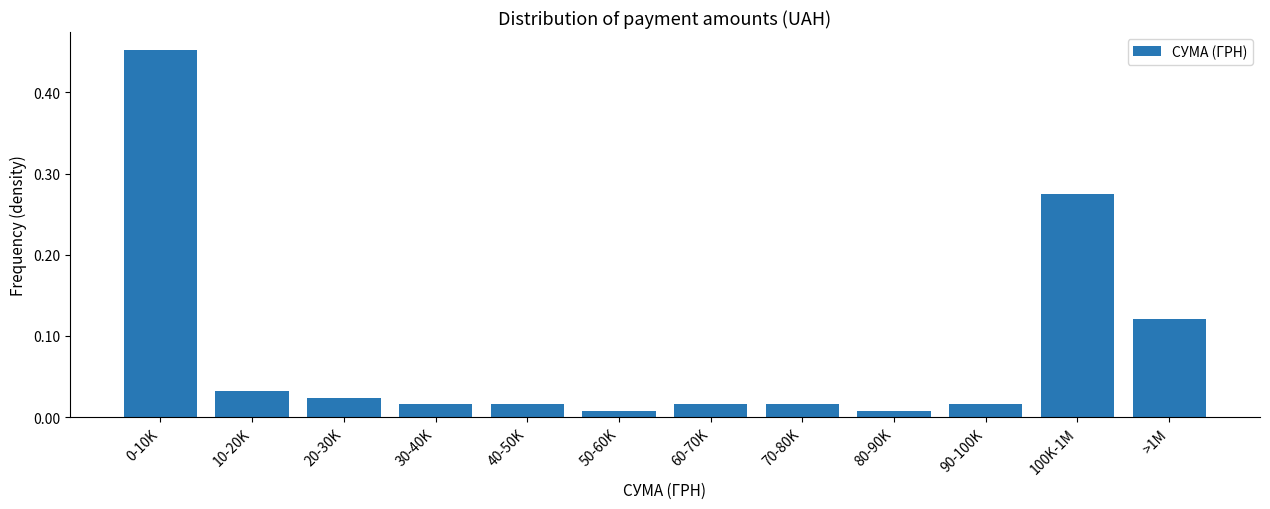

Which has a higher value, 60-70K or 10-20K?

10-20K